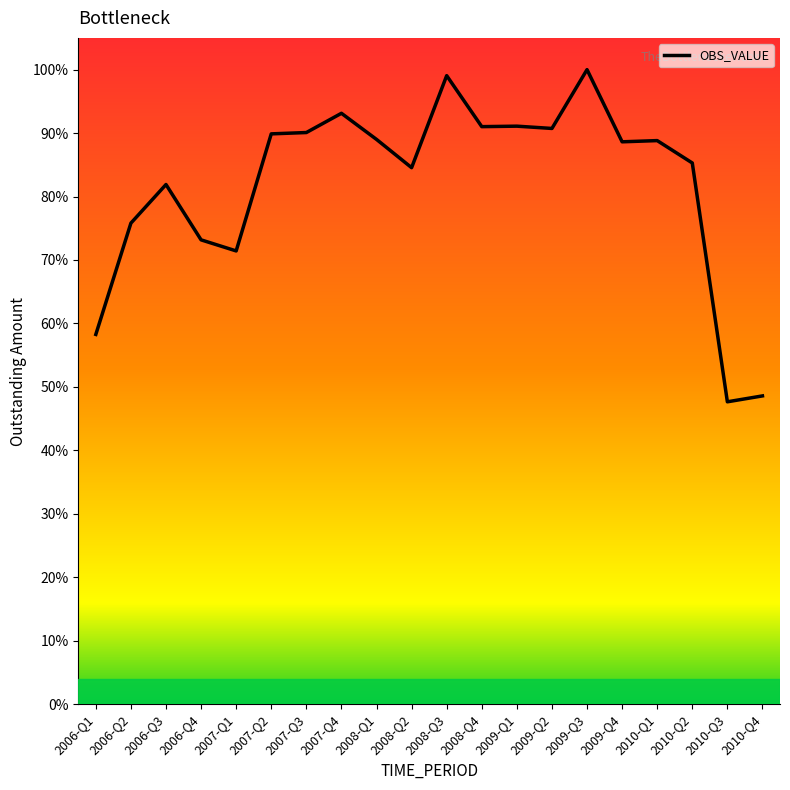

Is this an area chart (filled region under the line)?

No